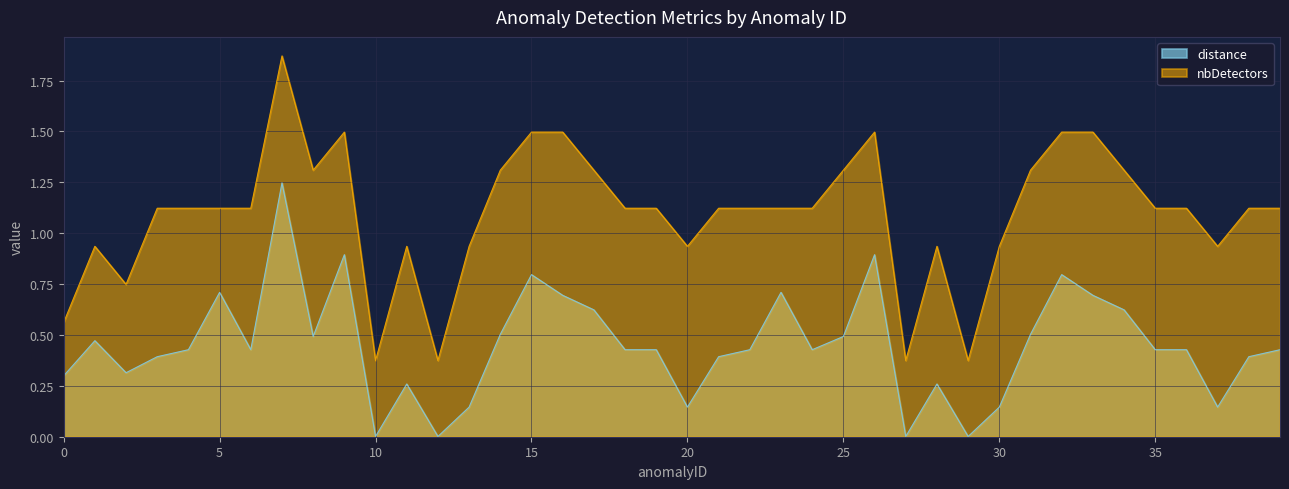

Where does the nbDetectors series first go above 1?

3